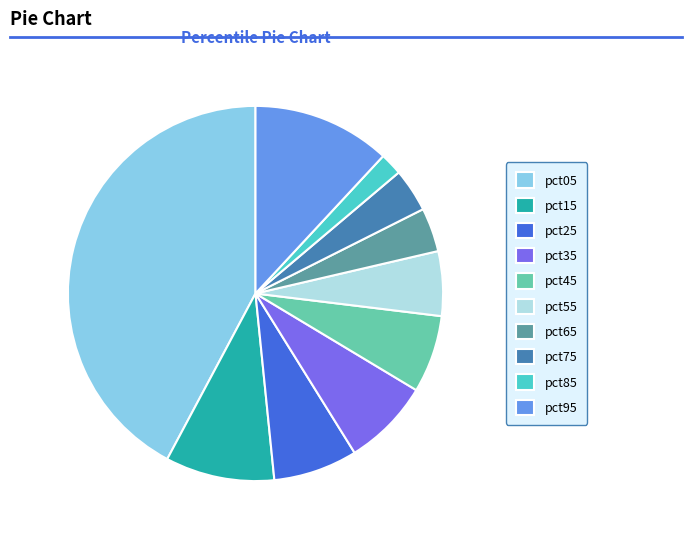

What is the smallest slice in the pie chart?

pct85